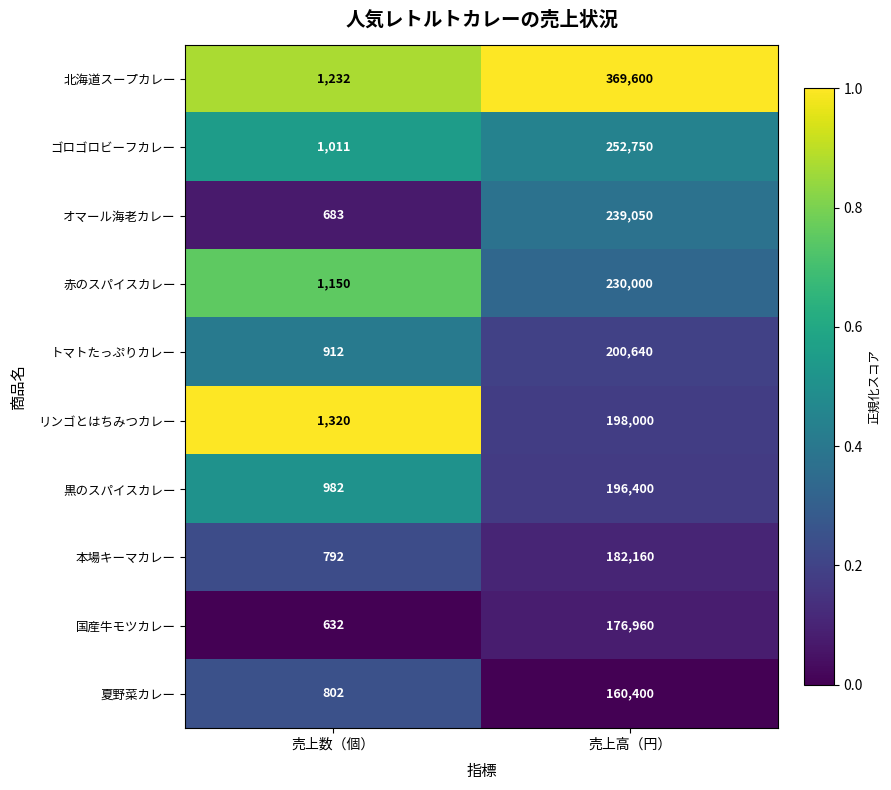

What is the average value of the 本場キーマカレー series?

91476